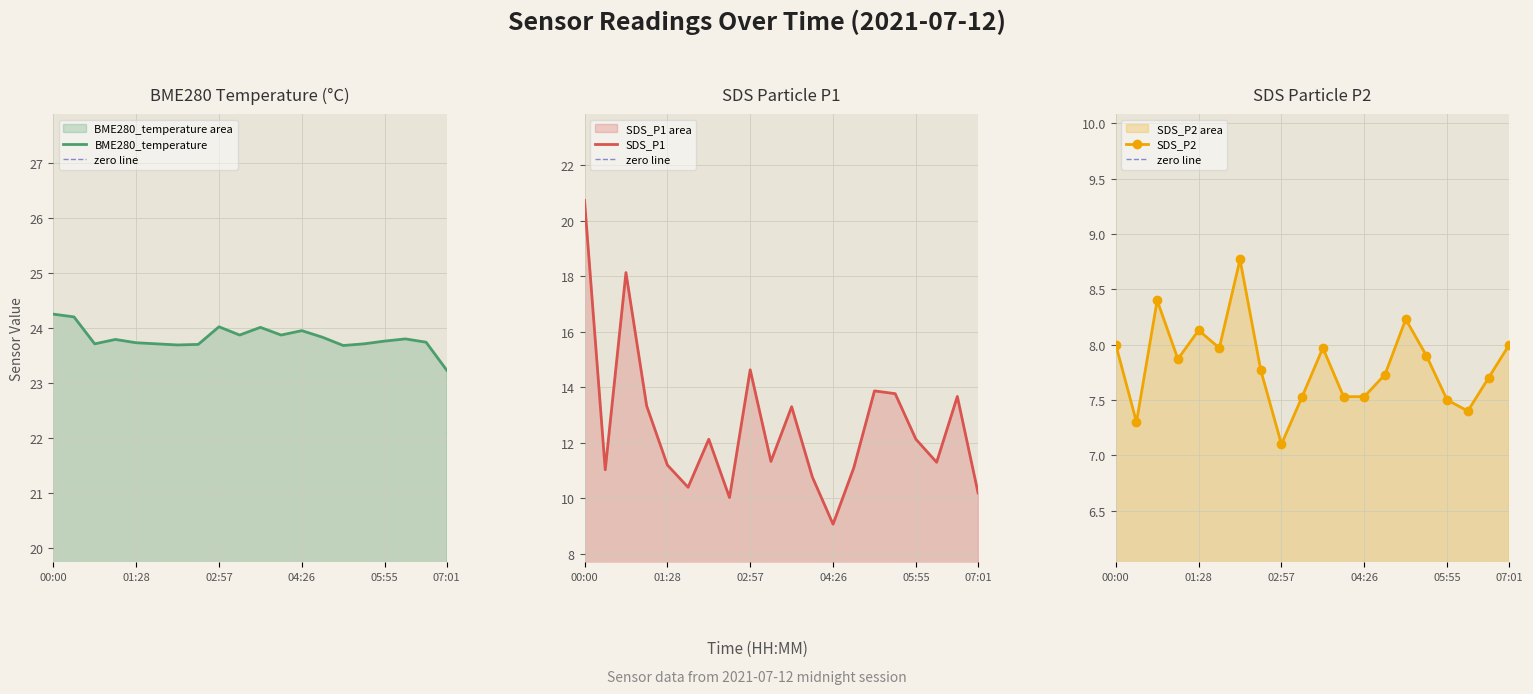

List the series in order of their peak value, lowest first.

SDS_P2, SDS_P1, BME280_temperature